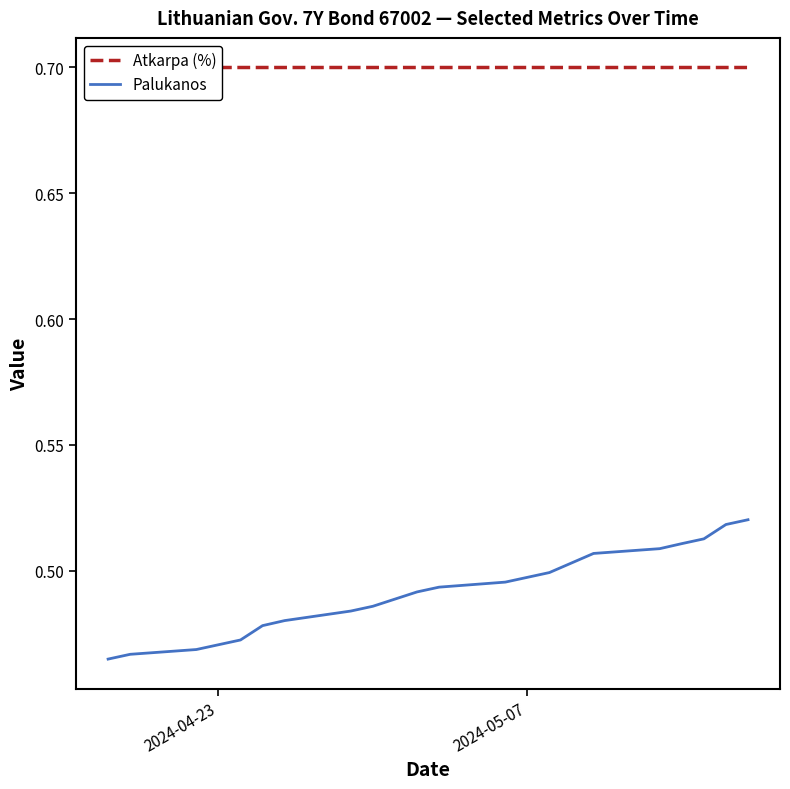

What is the greatest value displayed?

0.7